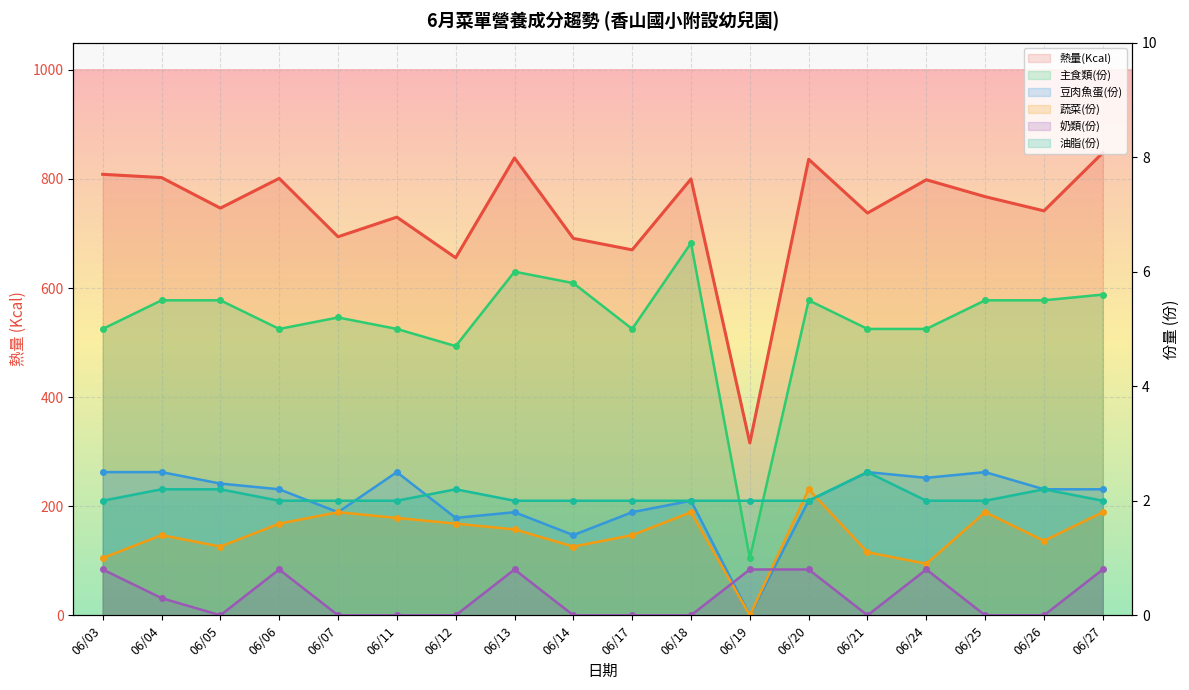

Reading left to right, transcribe all the data shown in this chart.

熱量(Kcal): 06/03=808.5	06/04=802.5	06/05=746.5	06/06=801.0	06/07=694.0	06/11=730.0	06/12=655.5	06/13=838.5	06/14=691.0	06/17=670.0	06/18=800.0	06/19=316.0	06/20=836.0	06/21=737.5	06/24=798.5	06/25=767.5	06/26=741.5	06/27=848.0
主食類(份): 06/03=5.0	06/04=5.5	06/05=5.5	06/06=5.0	06/07=5.2	06/11=5.0	06/12=4.7	06/13=6.0	06/14=5.8	06/17=5.0	06/18=6.5	06/19=1.0	06/20=5.5	06/21=5.0	06/24=5.0	06/25=5.5	06/26=5.5	06/27=5.6
豆肉魚蛋(份): 06/03=2.5	06/04=2.5	06/05=2.3	06/06=2.2	06/07=1.8	06/11=2.5	06/12=1.7	06/13=1.8	06/14=1.4	06/17=1.8	06/18=2.0	06/19=0.0	06/20=2.0	06/21=2.5	06/24=2.4	06/25=2.5	06/26=2.2	06/27=2.2
蔬菜(份): 06/03=1.0	06/04=1.4	06/05=1.2	06/06=1.6	06/07=1.8	06/11=1.7	06/12=1.6	06/13=1.5	06/14=1.2	06/17=1.4	06/18=1.8	06/19=0.0	06/20=2.2	06/21=1.1	06/24=0.9	06/25=1.8	06/26=1.3	06/27=1.8
奶類(份): 06/03=0.8	06/04=0.3	06/05=0.0	06/06=0.8	06/07=0.0	06/11=0.0	06/12=0.0	06/13=0.8	06/14=0.0	06/17=0.0	06/18=0.0	06/19=0.8	06/20=0.8	06/21=0.0	06/24=0.8	06/25=0.0	06/26=0.0	06/27=0.8
油脂(份): 06/03=2.0	06/04=2.2	06/05=2.2	06/06=2.0	06/07=2.0	06/11=2.0	06/12=2.2	06/13=2.0	06/14=2.0	06/17=2.0	06/18=2.0	06/19=2.0	06/20=2.0	06/21=2.5	06/24=2.0	06/25=2.0	06/26=2.2	06/27=2.0